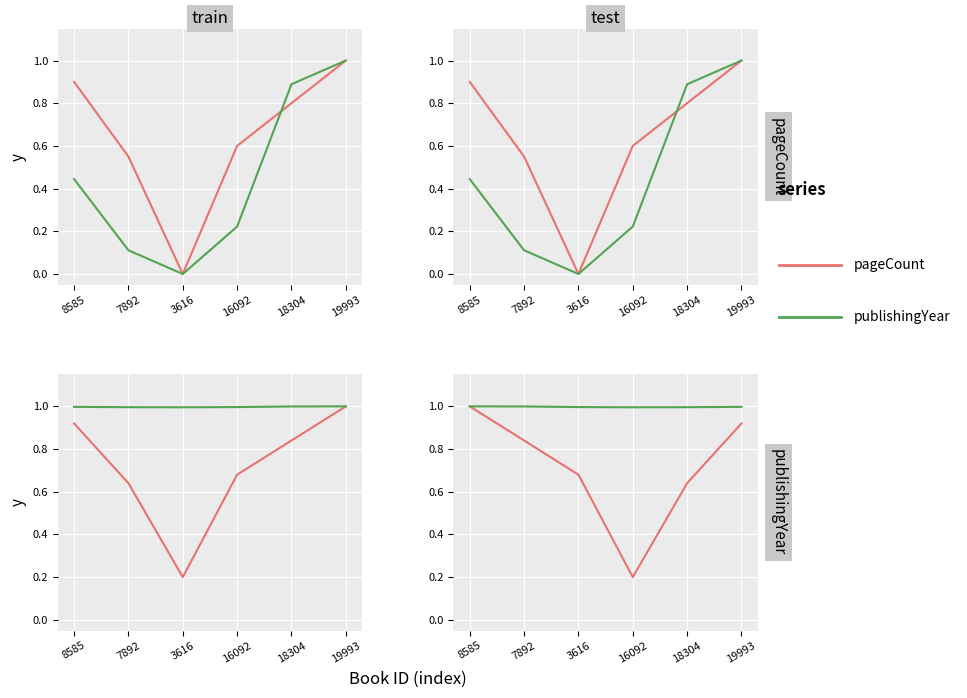

What is the label of the 5th point from the left?

18304